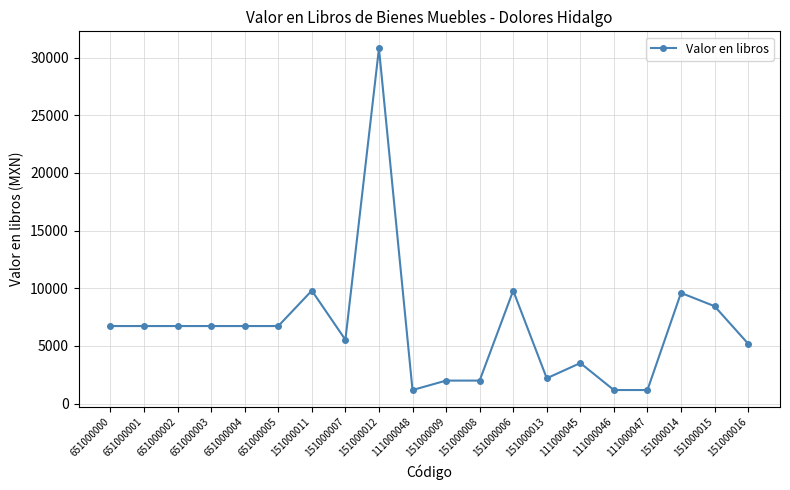

True or false: there are more than 1 points higher than both neighbors.

True